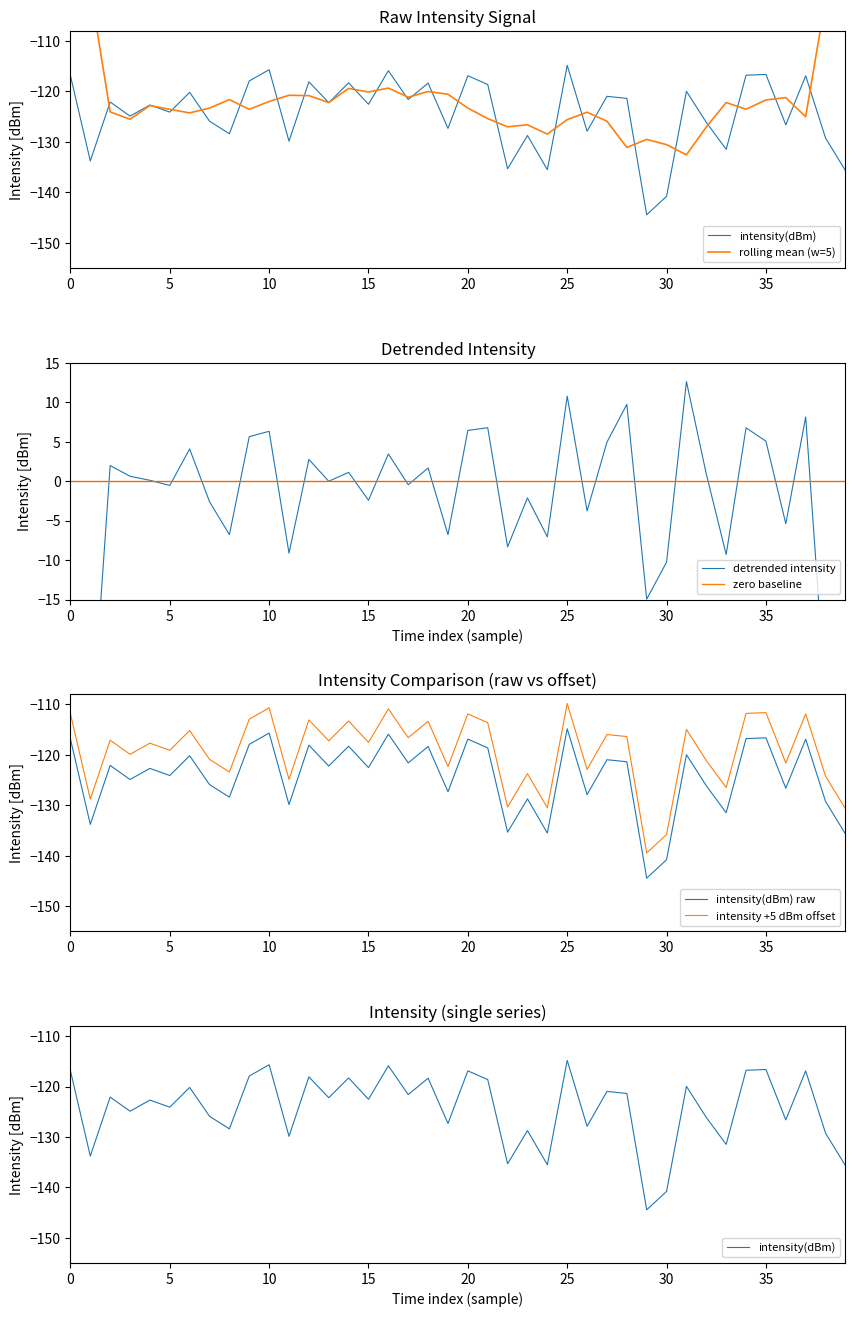

What is the approximate value of intensity(dBm) raw at 21?

-118.6